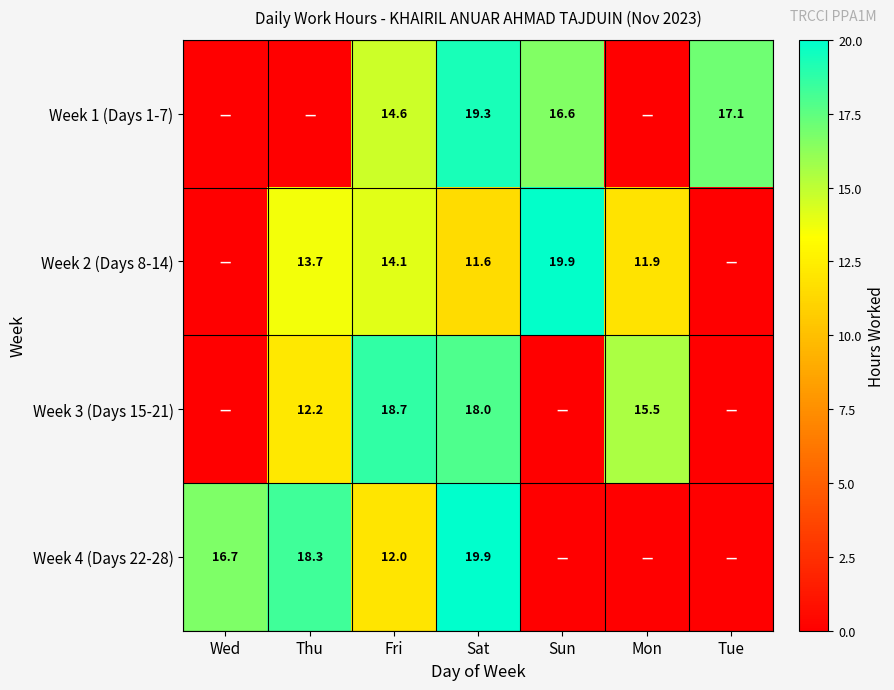

What is the total value across all series at Sat?

68.8